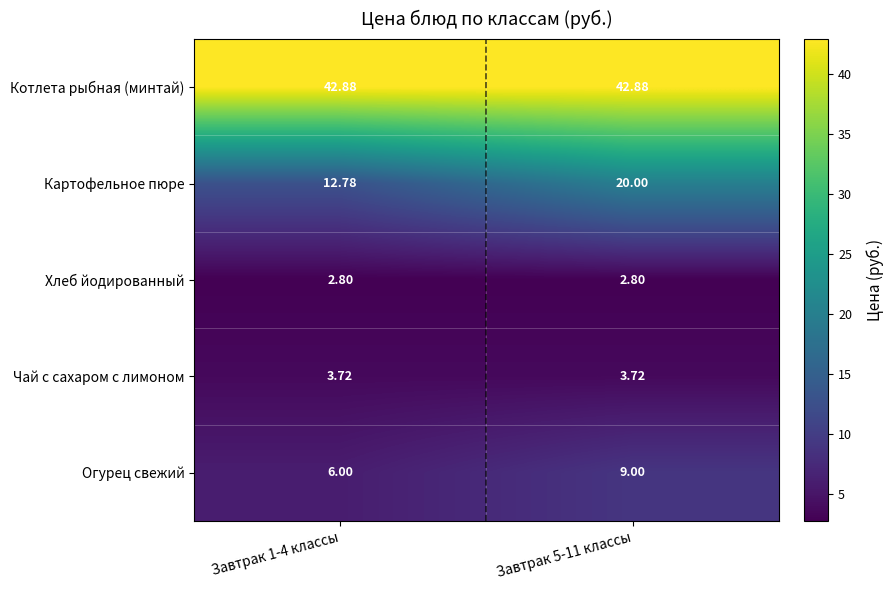

Between Завтрак 1-4 классы and Завтрак 5-11 классы, which series saw the biggest shift?

Картофельное пюре